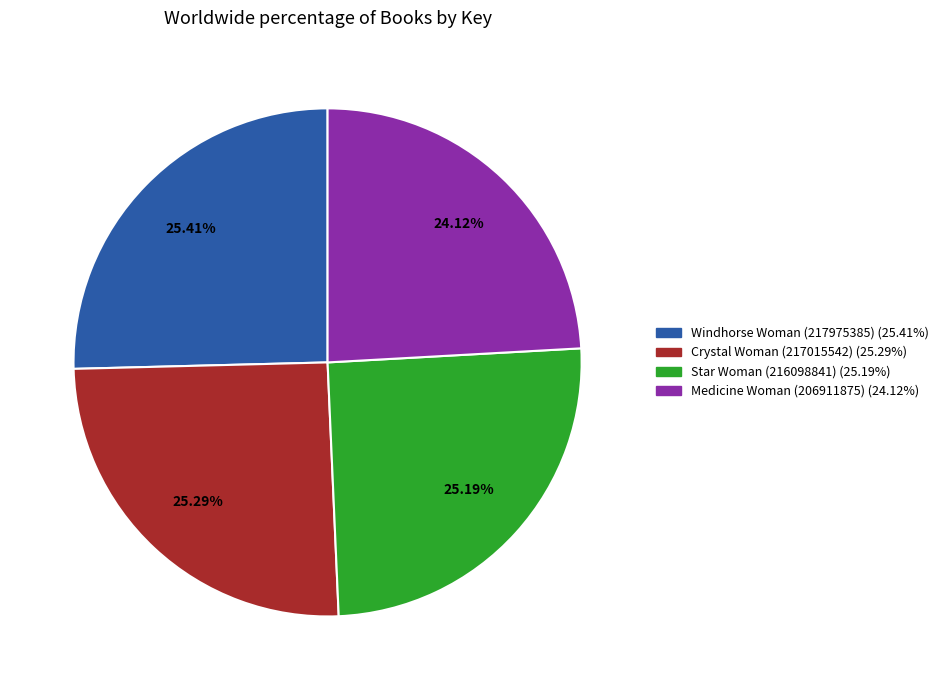

What portion of the pie excludes Crystal Woman (217015542)?

74.7%